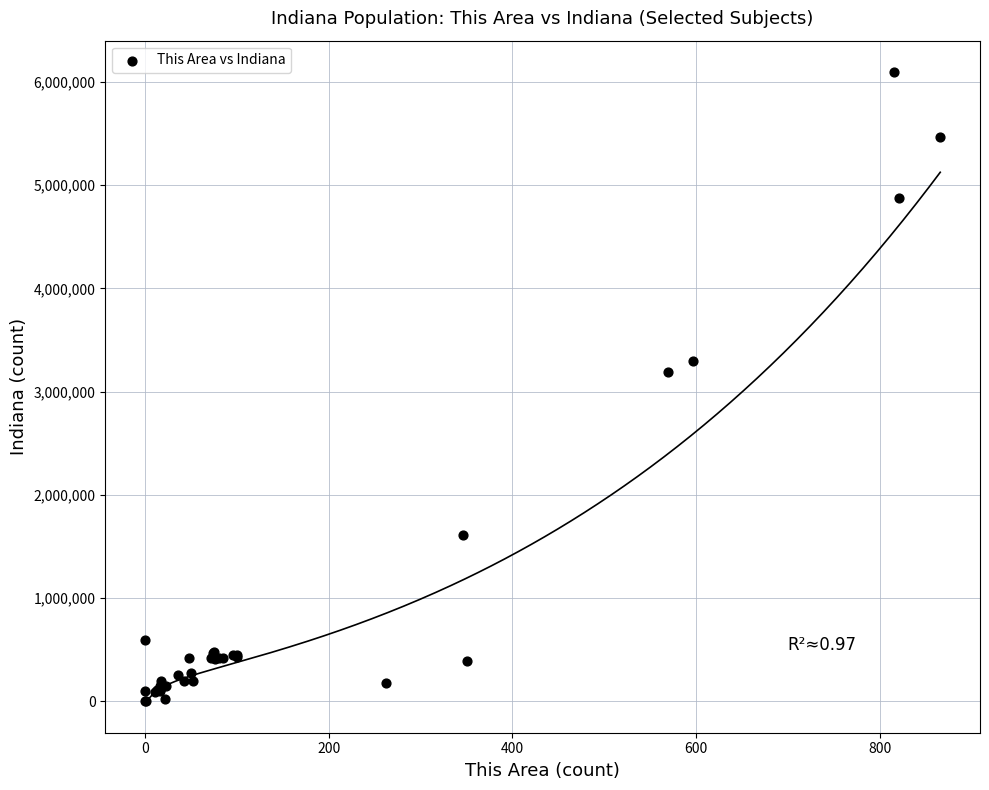

What Y value in the scatter plot is closest to 3047631?

3189737